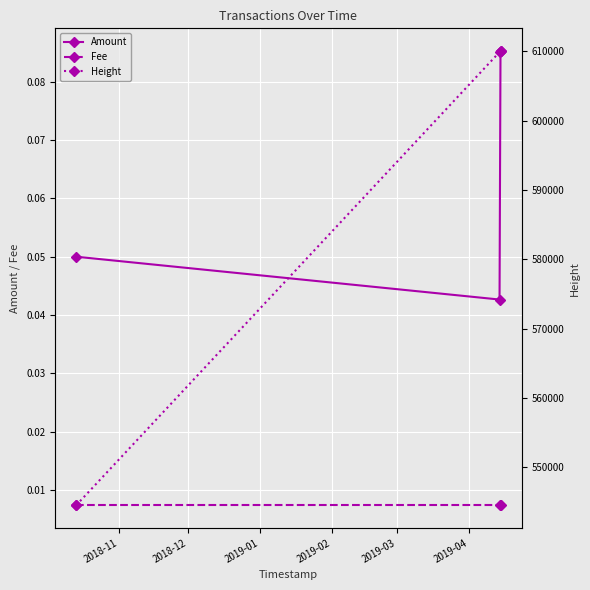

How many Amount values are between 0 and 1?

3